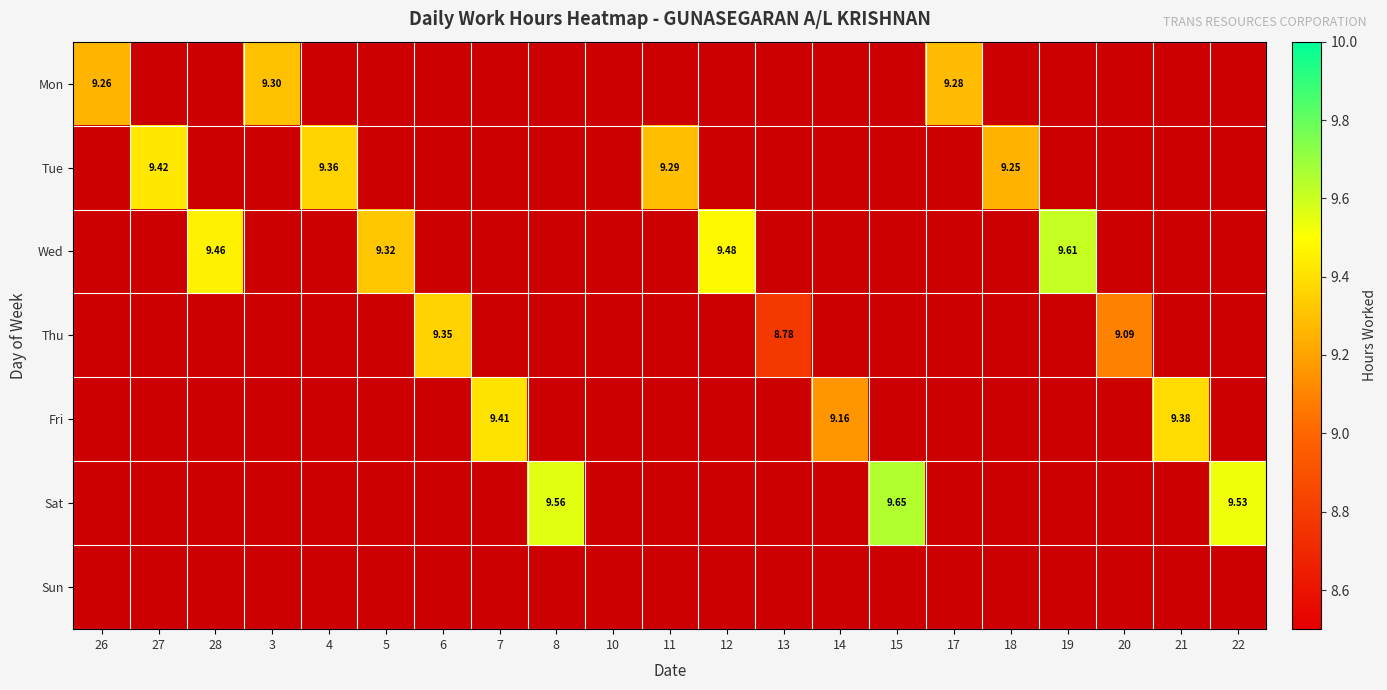

Which has a higher value, 10 or 3?

3